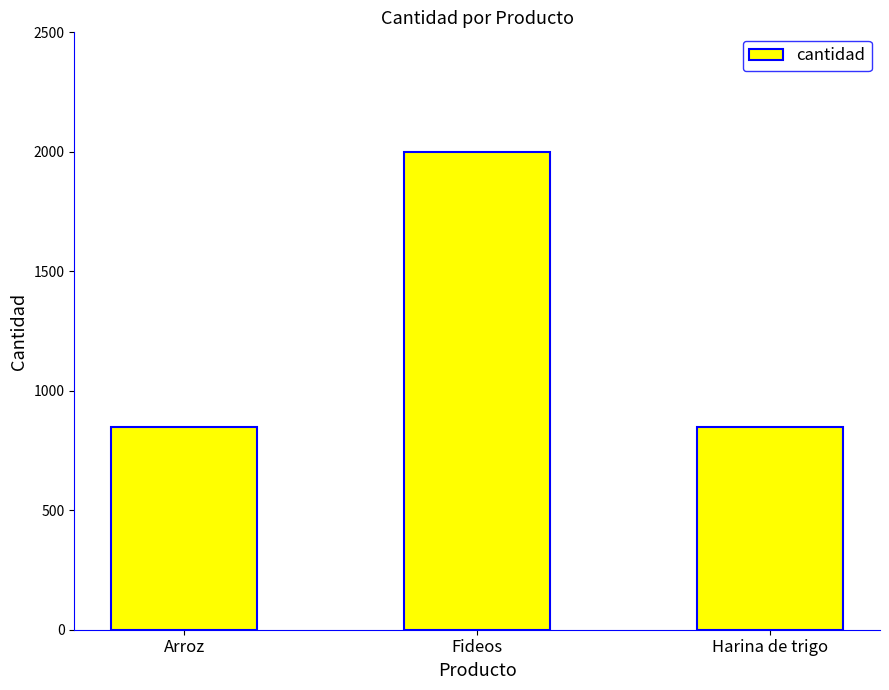

Reading right to left, extract all data points from this chart.

Harina de trigo=850	Fideos=2000	Arroz=850